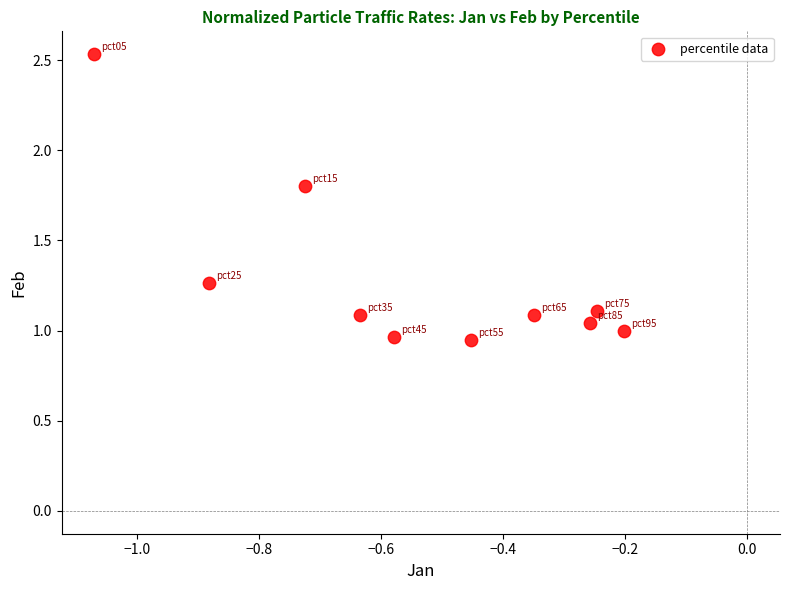

What is the range of Y values (max minus min)?

1.6